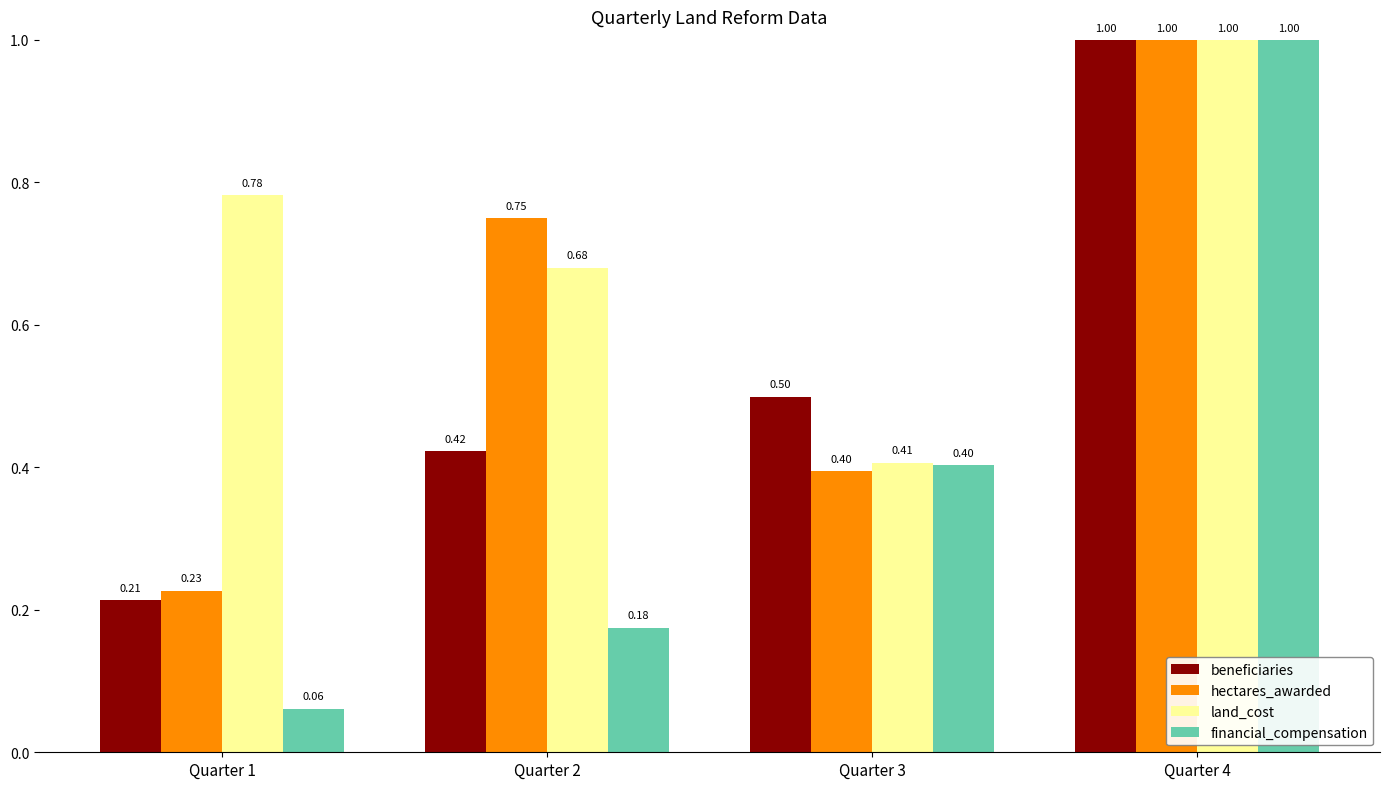

List the labels in order of hectares_awarded value, largest first.

Quarter 4, Quarter 2, Quarter 3, Quarter 1